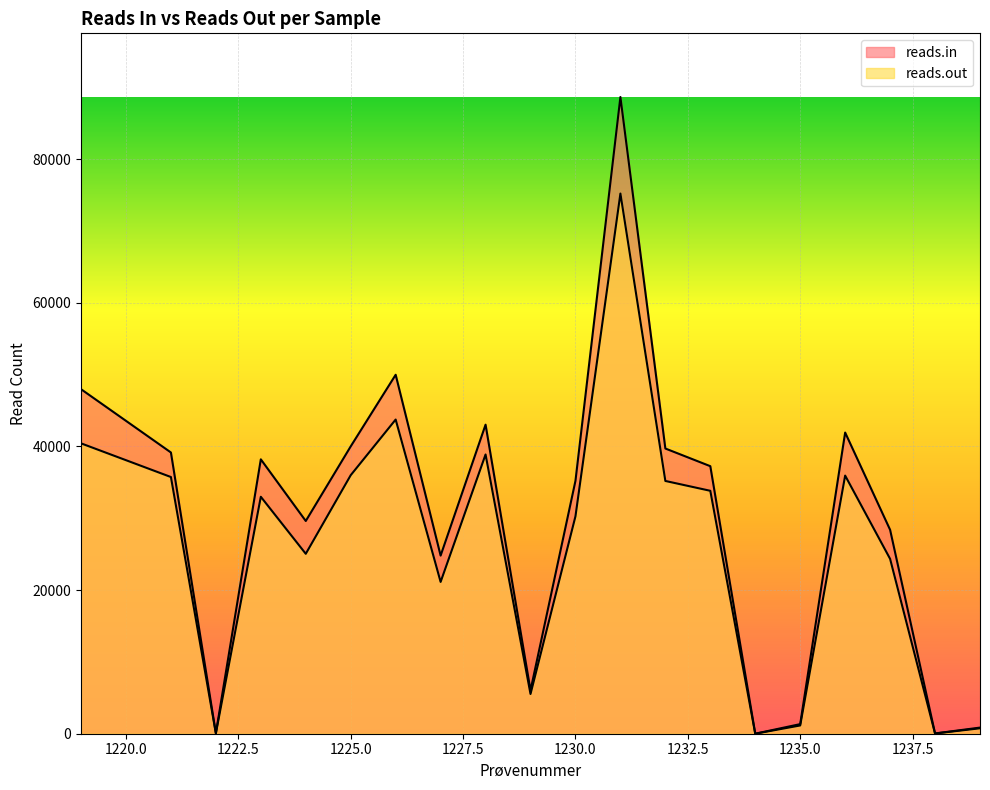

The reads.in series shows 38 at 1238. True or false?

True